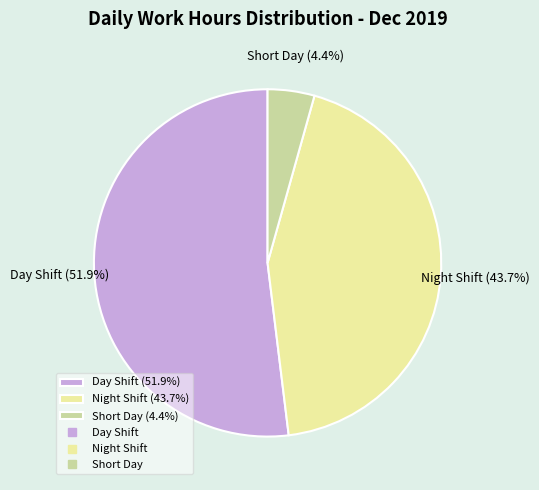

What is the smallest slice in the pie chart?

Short Day (4.4%)